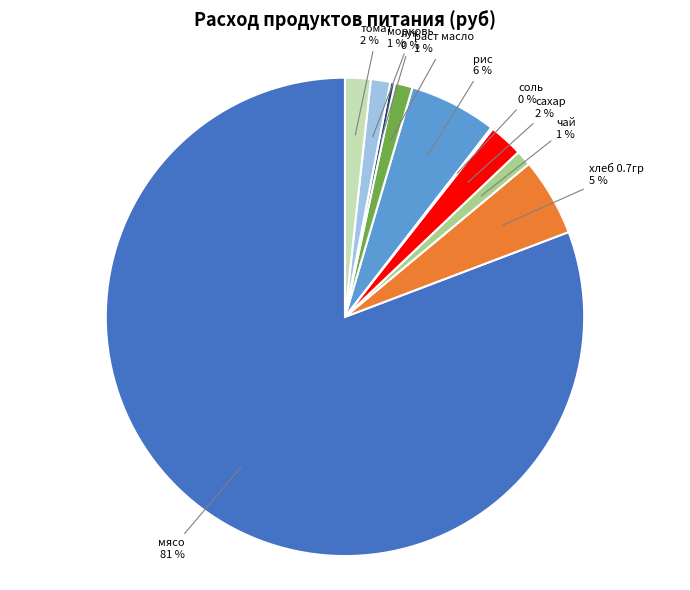

Is the sum of морковь and томат greater than half?

No